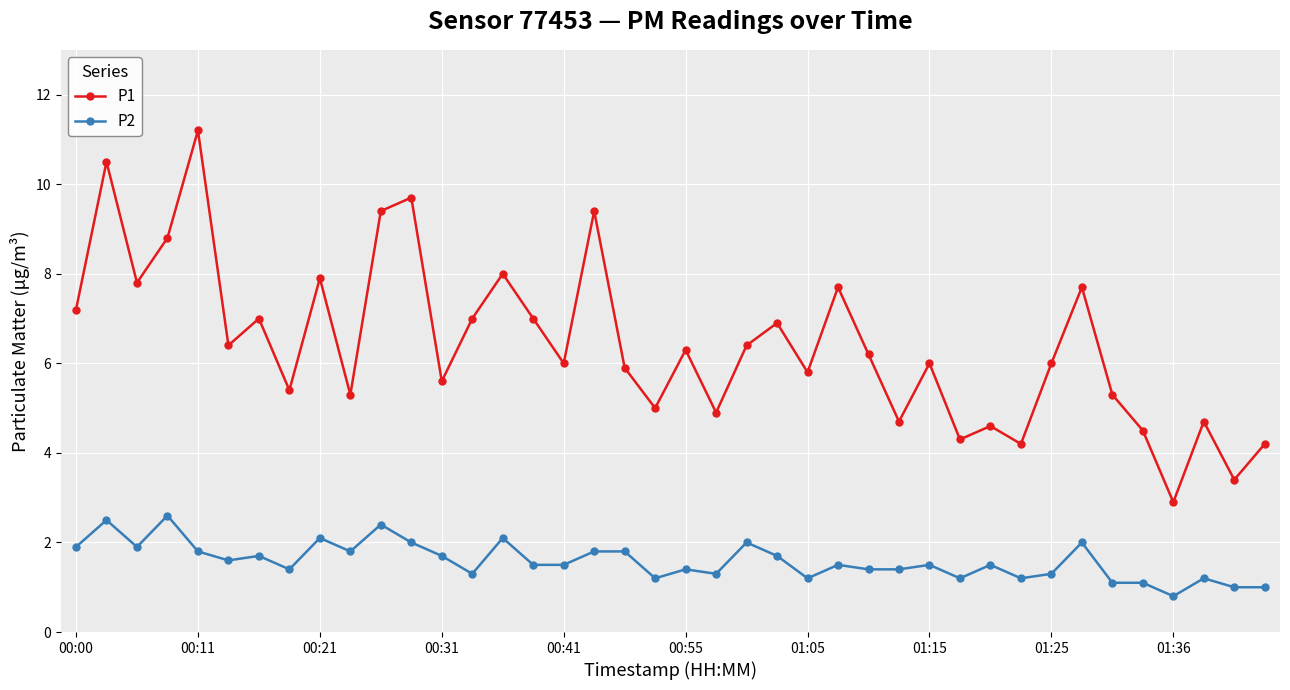

Rank the series by their maximum value, from lowest to highest.

P2, P1